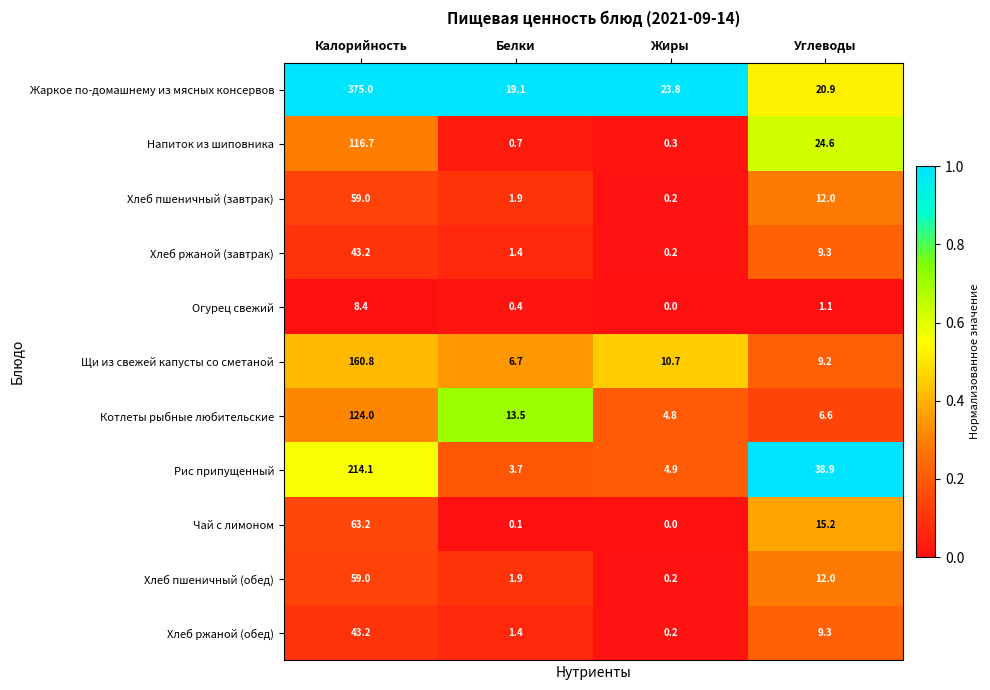

Which category has the highest value in the Рис припущенный series?

Калорийность